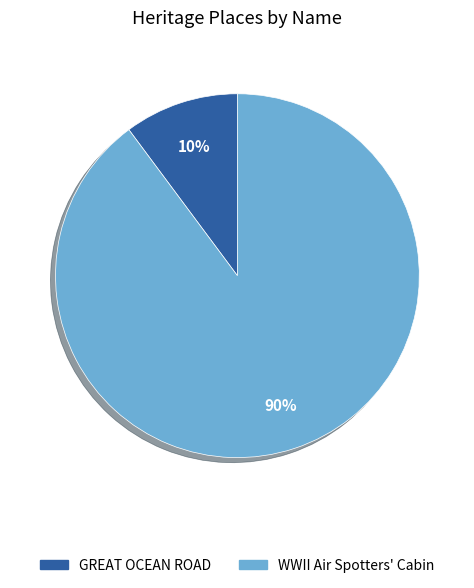

The WWII Air Spotters' Cabin slice represents 79% of the pie. True or false?

False